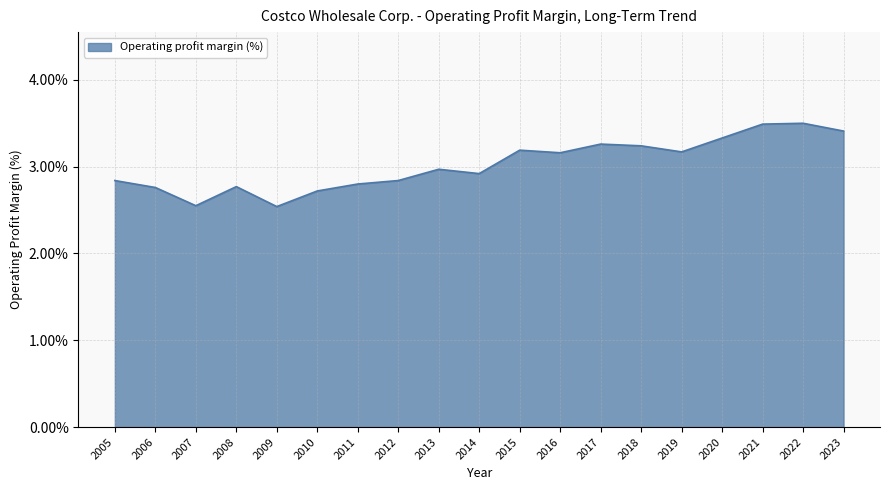

What is the greatest value displayed?

3.5